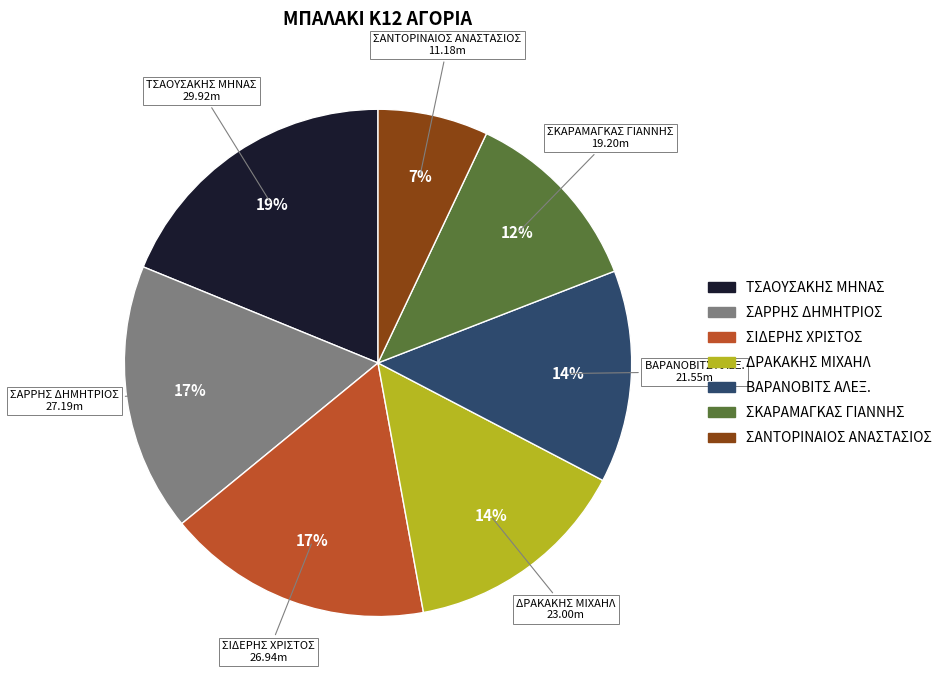

To the nearest percent, what percentage of the pie is ΣΙΔΕΡΗΣ ΧΡΙΣΤΟΣ?

17%